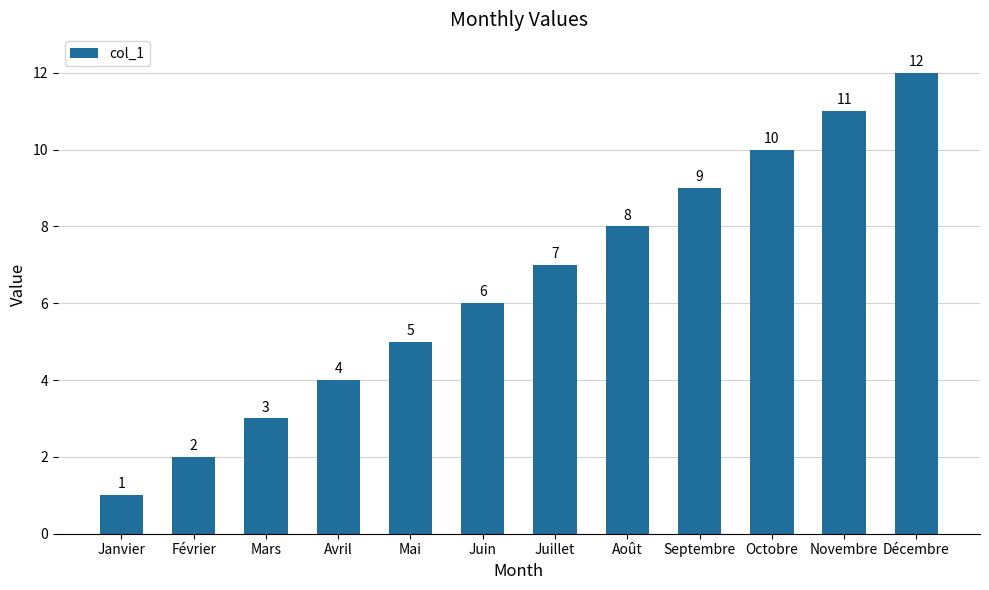

Rank the categories by value from highest to lowest.

Décembre, Novembre, Octobre, Septembre, Août, Juillet, Juin, Mai, Avril, Mars, Février, Janvier